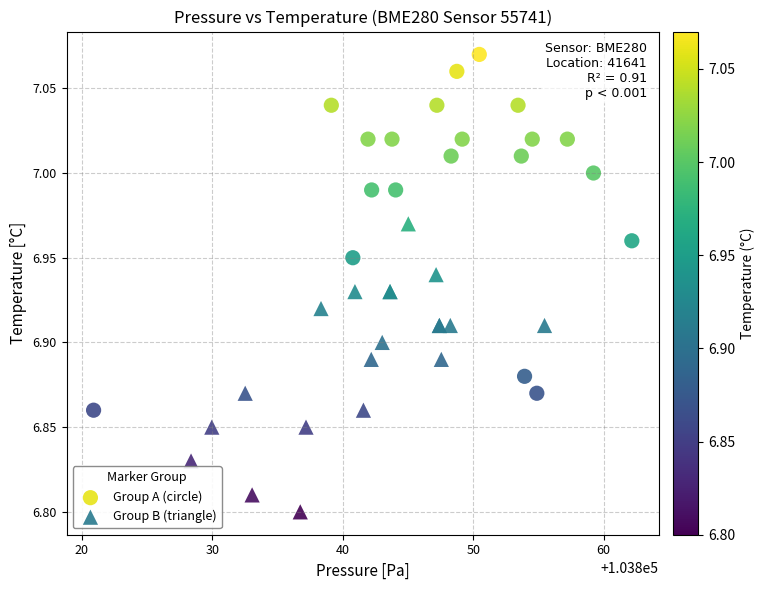

Which series has the widest spread of Y values?

Group A (circle)